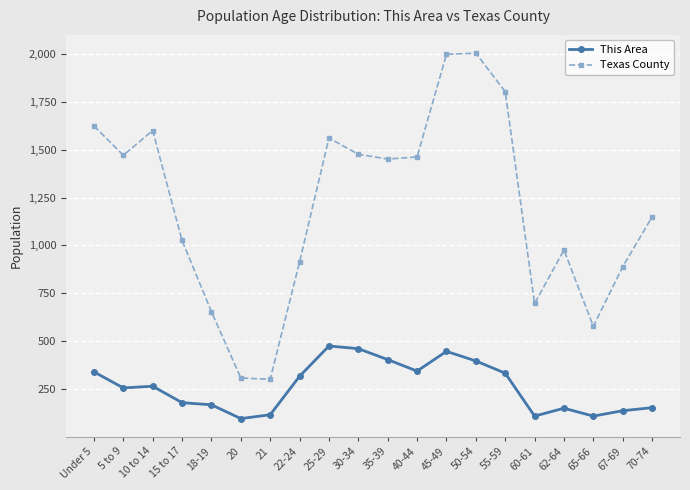

Is this an area chart (filled region under the line)?

No